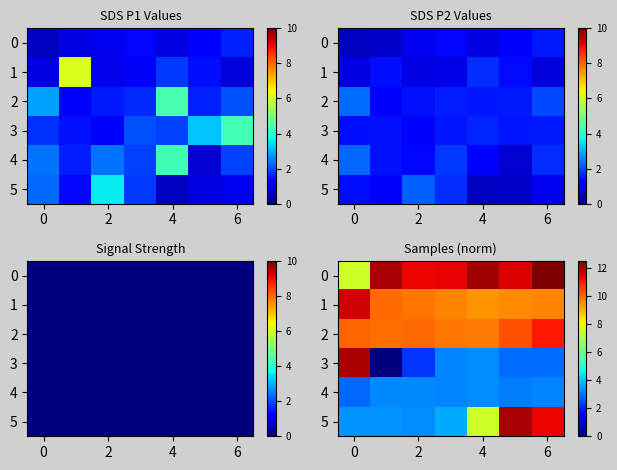

Rank the series by their maximum value, from highest to lowest.

0, 5, 3, 1, 2, 4